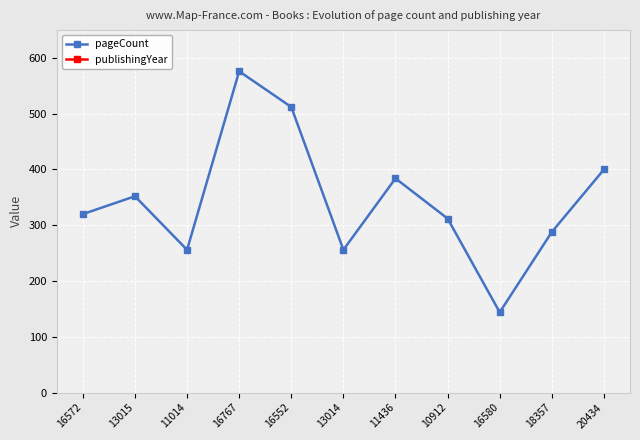

What is the difference between the highest and lowest values at 11436?

1634